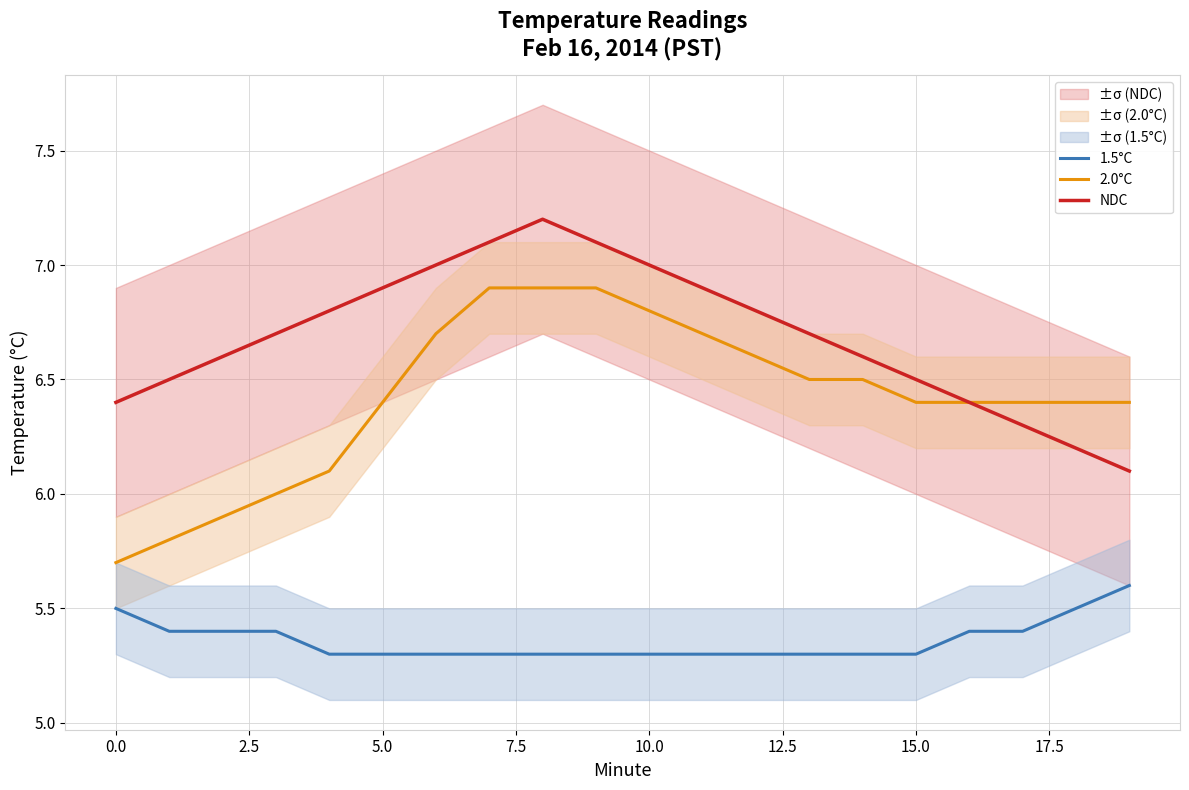

Rank the series by their average value, from highest to lowest.

NDC, 2.0°C, 1.5°C